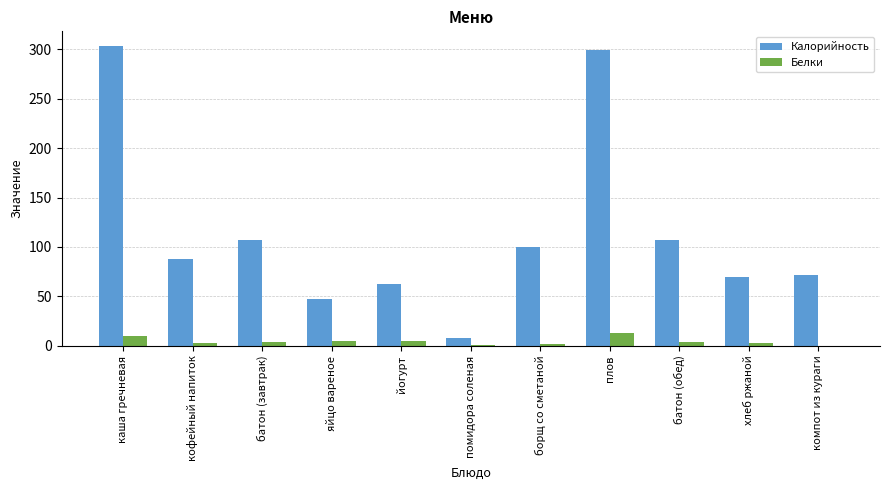

The value of Белки at борщ со сметаной is 2.0. True or false?

True